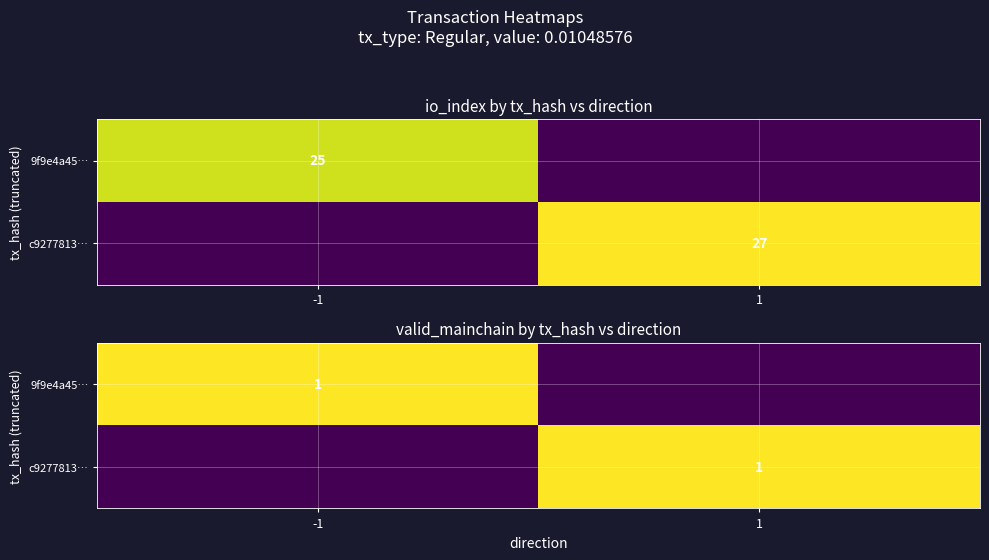

What is the maximum value for c9277813…?

1